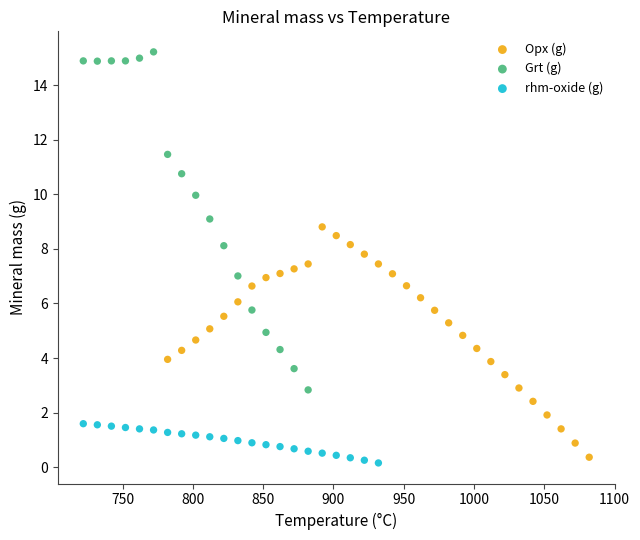

Which series reaches the maximum Y coordinate?

Grt (g)